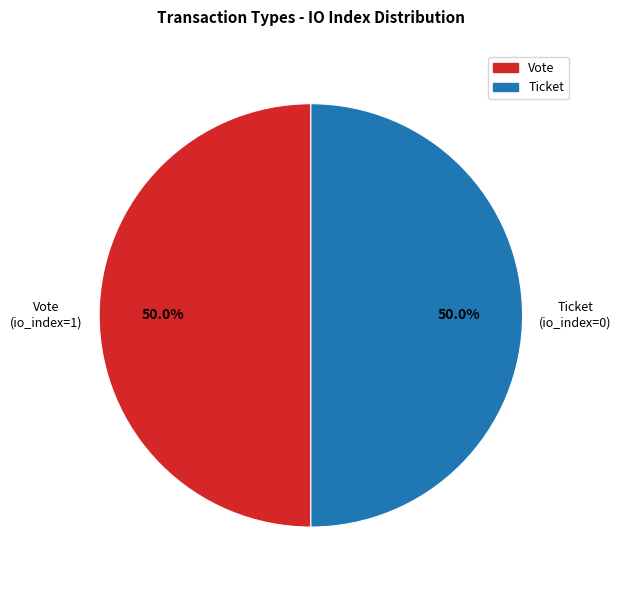

What is the ratio of the value at Vote to the value at Ticket?

1.0